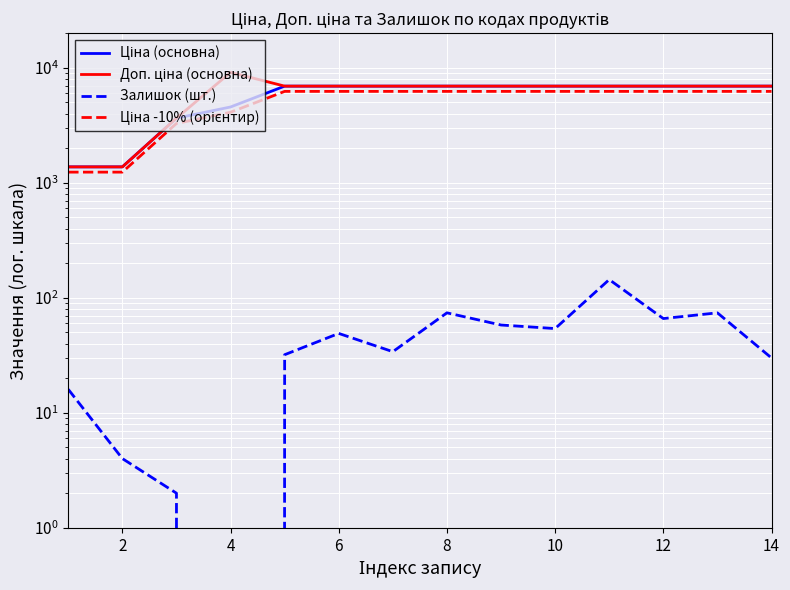

Reading left to right, list all the values displayed in this chart.

Ціна (основна): 1375.4	1375.4	3646.5	4561.9	6925.7	6925.7	6925.7	6925.7	6925.7	6925.7	6925.7	6925.7	6925.7	6925.7
Доп. ціна (основна): 1375.0	1375.0	3646.5	9123.7	6925.7	6925.7	6925.7	6925.7	6925.7	6925.7	6925.7	6925.7	6925.7	6925.7
Залишок (шт.): 16.0	4.0	2.0	0.0	32.0	49.0	34.0	74.0	58.0	54.0	144.0	66.0	74.0	30.0
Ціна -10% (орієнтир): 1237.9	1237.9	3281.9	4105.7	6233.1	6233.1	6233.1	6233.1	6233.1	6233.1	6233.1	6233.1	6233.1	6233.1